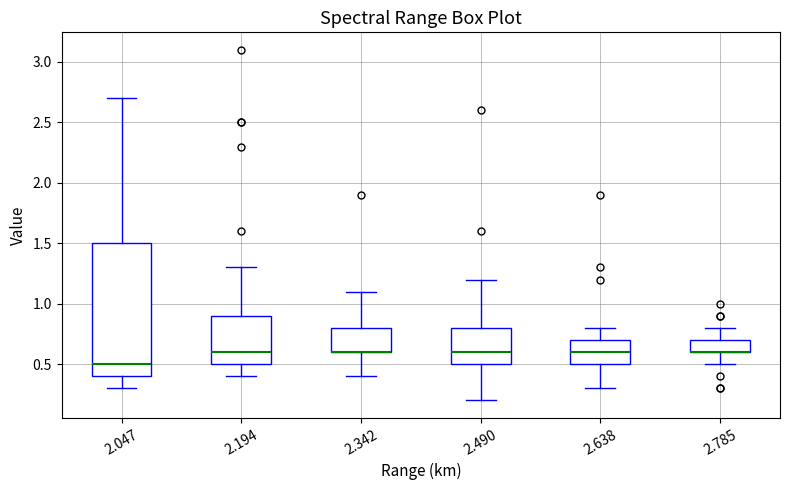

Reading left to right, read every box against the y-axis: the position of its median line, the range the box covers, and the ends of its whiskers. The values are not printed on the chart, so give them approximately, as read against the axis.

2.047: median 0.5, box 0.4 to 1.5, whiskers 0.3 to 2.7
2.194: median 0.6, box 0.5 to 0.9, whiskers 0.4 to 1.3
2.342: median 0.6 (drawn on the box's lower edge), box 0.6 to 0.8, whiskers 0.4 to 1.1
2.490: median 0.6, box 0.5 to 0.8, whiskers 0.2 to 1.2
2.638: median 0.6, box 0.5 to 0.7, whiskers 0.3 to 0.8
2.785: median 0.6 (drawn on the box's lower edge), box 0.6 to 0.7, whiskers 0.5 to 0.8